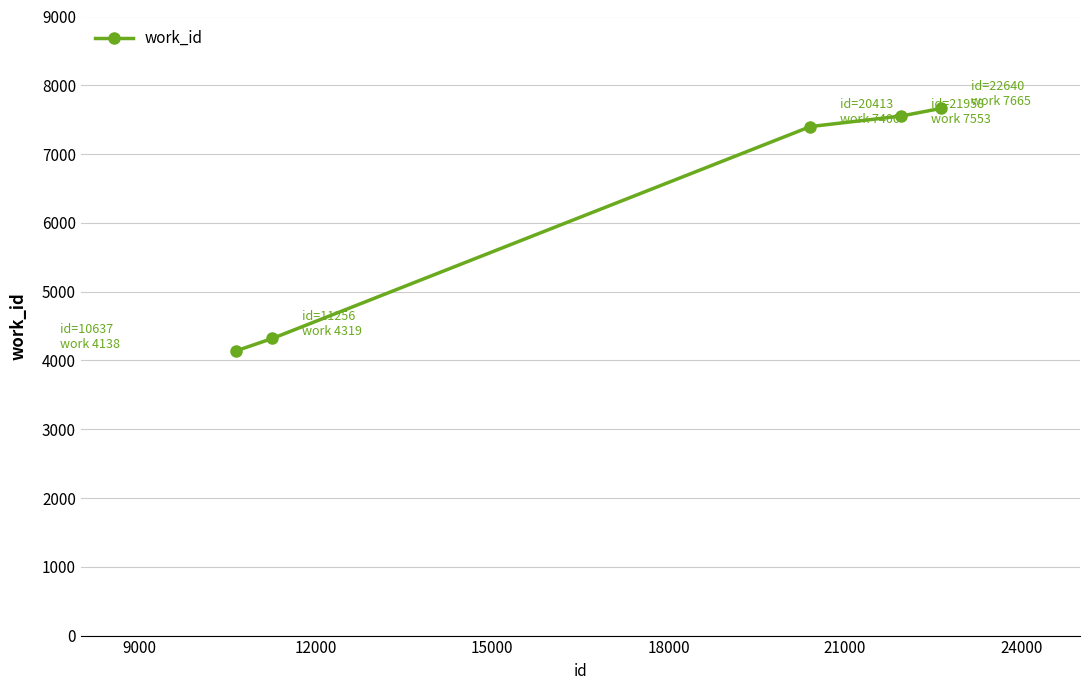

What is the difference between the maximum and minimum values?

3527